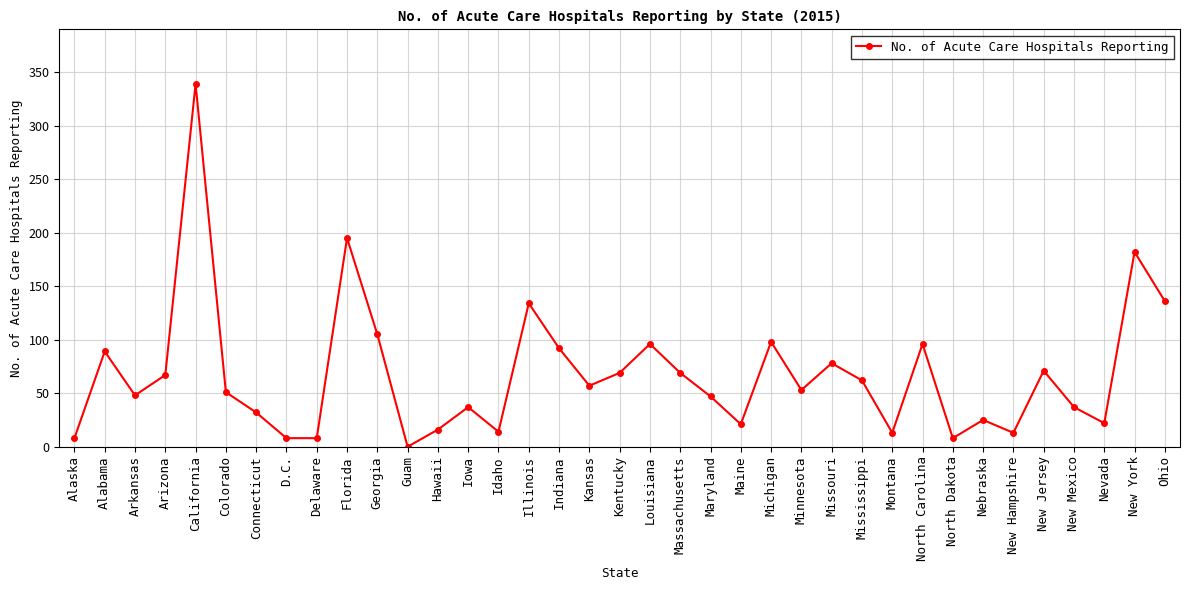

Between Iowa and Illinois, which is larger?

Illinois